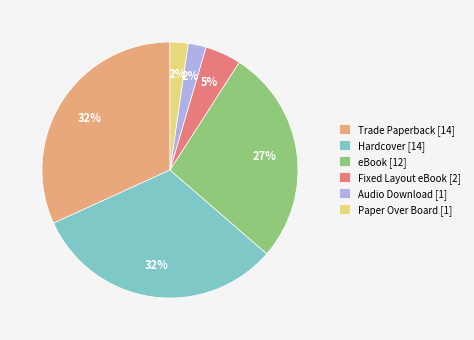

Is it true that Fixed Layout eBook [2] is 5% of the pie?

True